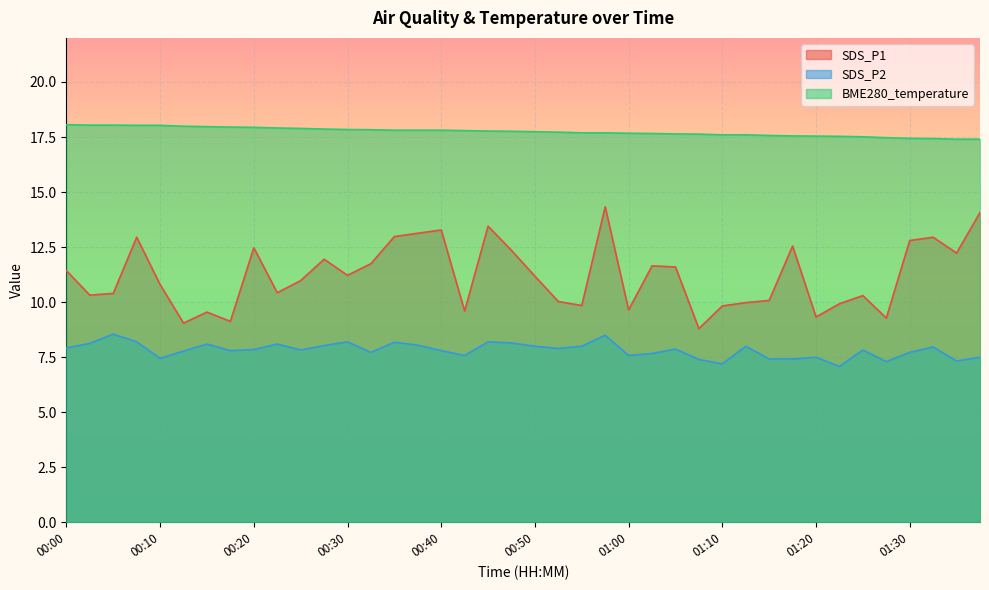

Between 01:17 and 01:22, which series saw the biggest shift?

SDS_P1